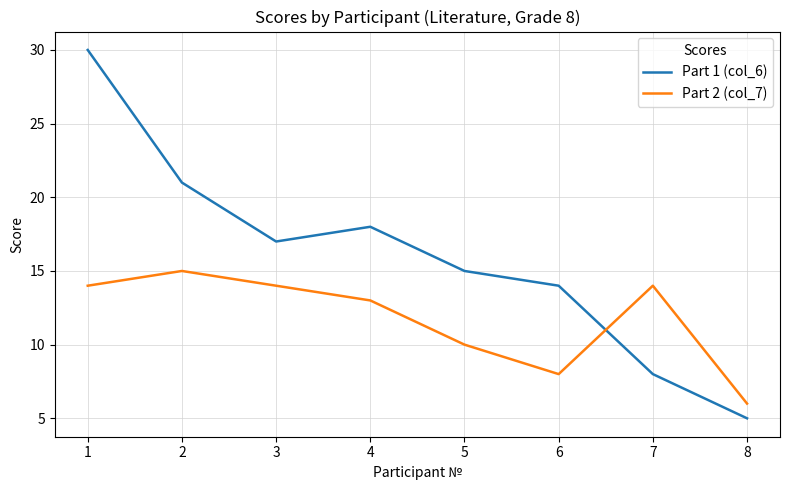

At how many categories does at least one series exceed 11?

7